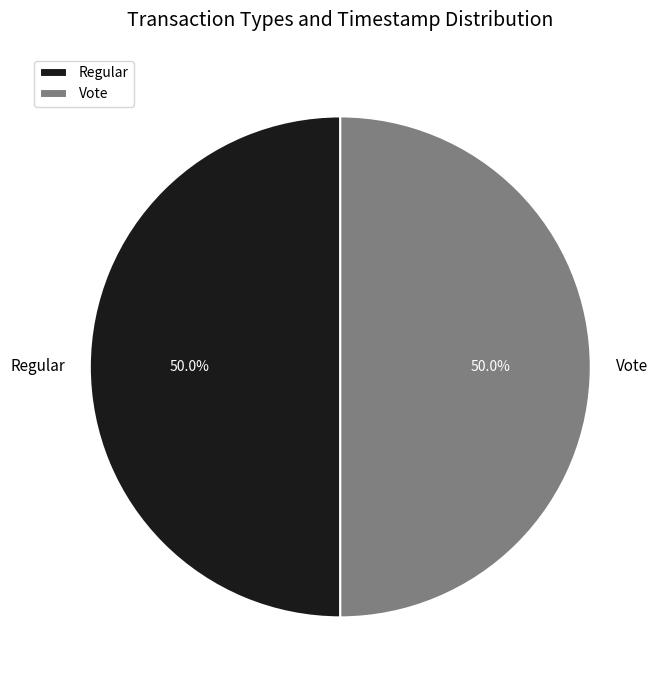

What is the ratio of the value at Regular to the value at Vote?

1.0